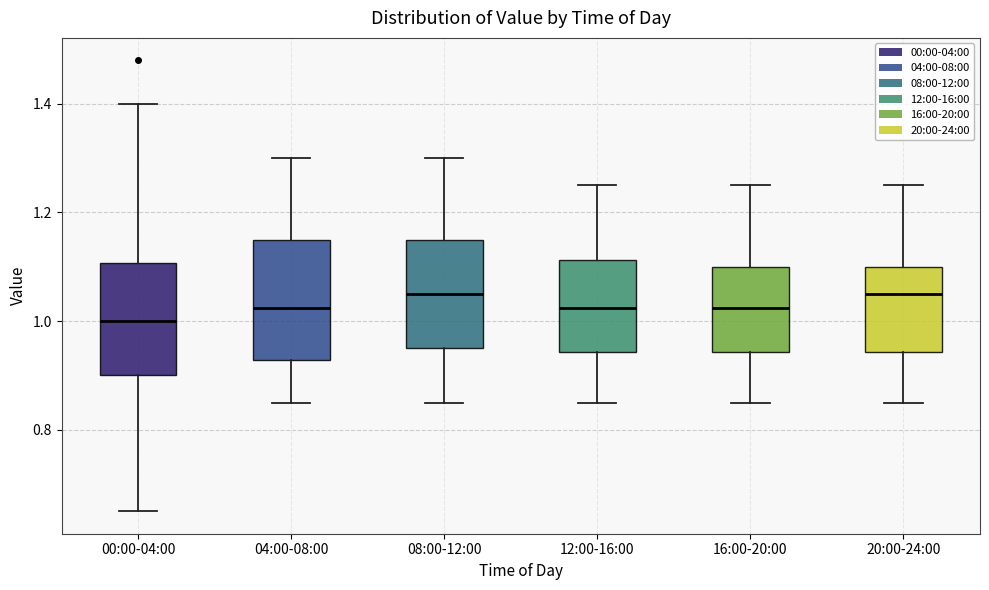

Reading left to right, read every box against the y-axis: the position of its median line, the range the box covers, and the ends of its whiskers. The values are not printed on the chart, so give them approximately, as read against the axis.

00:00-04:00: median 1.00, box 0.90 to 1.10, whiskers 0.66 to 1.40
04:00-08:00: median 1.02, box 0.92 to 1.16, whiskers 0.86 to 1.30
08:00-12:00: median 1.06, box 0.96 to 1.16, whiskers 0.86 to 1.30
12:00-16:00: median 1.02, box 0.94 to 1.12, whiskers 0.86 to 1.26
16:00-20:00: median 1.02, box 0.94 to 1.10, whiskers 0.86 to 1.26
20:00-24:00: median 1.06, box 0.94 to 1.10, whiskers 0.86 to 1.26